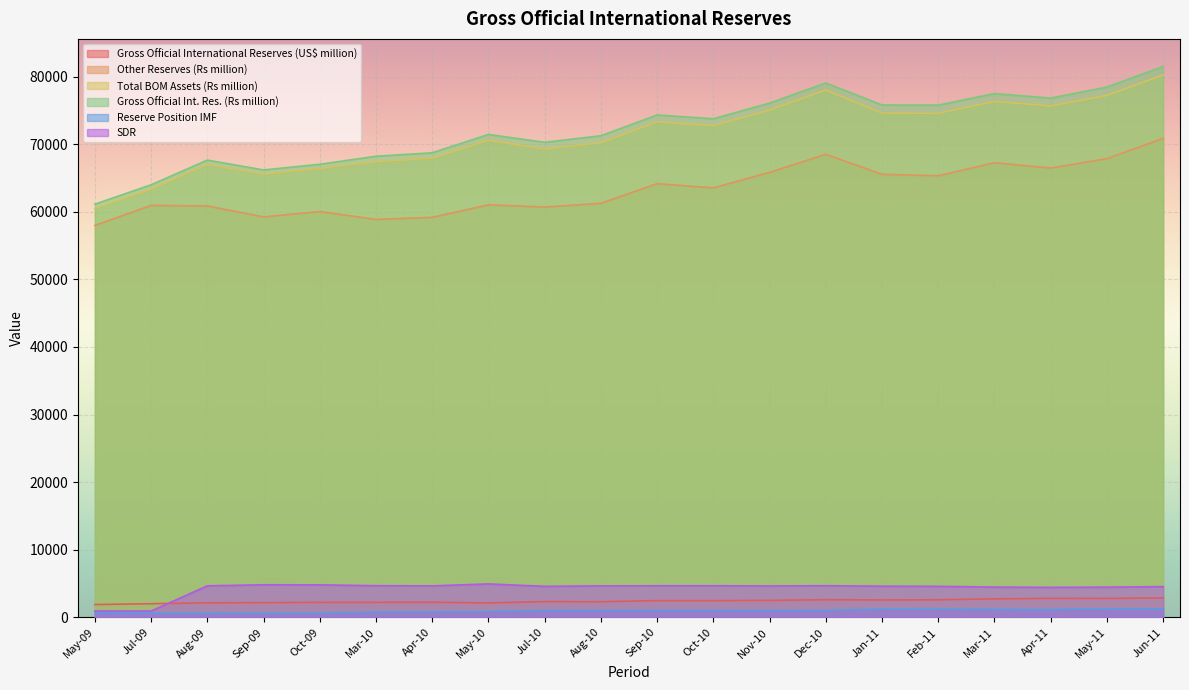

What is the sum of all Gross Official Int. Res. (Rs million) values?

1445035.6